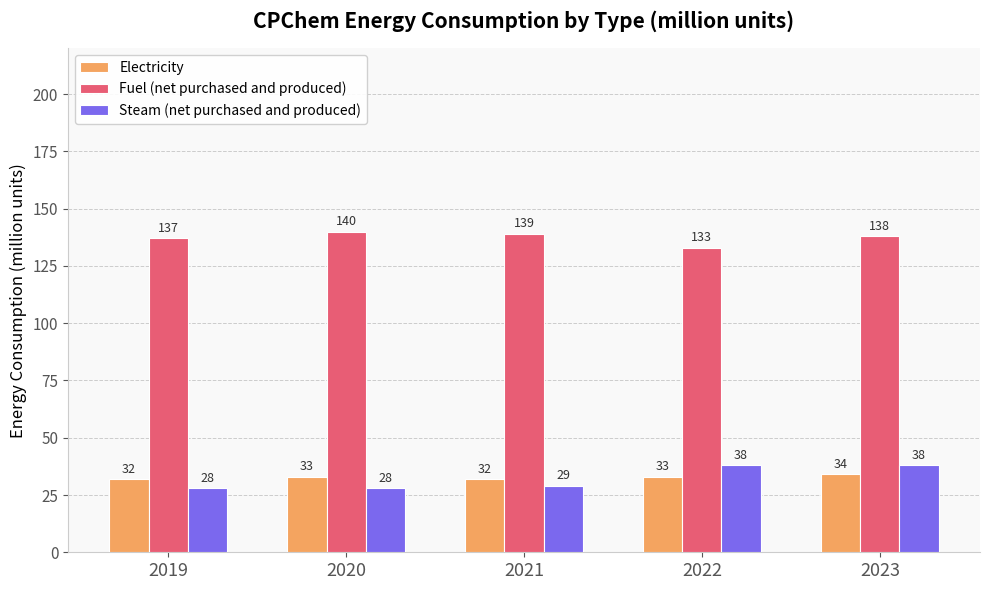

What is the sum of all Fuel (net purchased and produced) values?

687